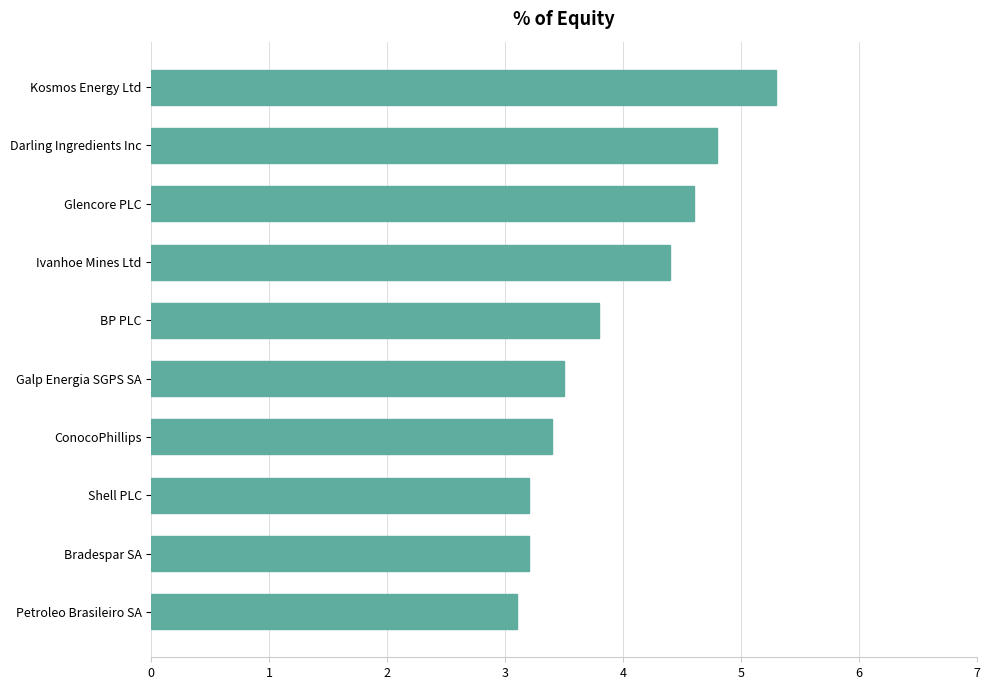

Reading top to bottom, what are all the values shown in this chart?

Kosmos Energy Ltd=5.3	Darling Ingredients Inc=4.8	Glencore PLC=4.6	Ivanhoe Mines Ltd=4.4	BP PLC=3.8	Galp Energia SGPS SA=3.5	ConocoPhillips=3.4	Shell PLC=3.2	Bradespar SA=3.2	Petroleo Brasileiro SA=3.1